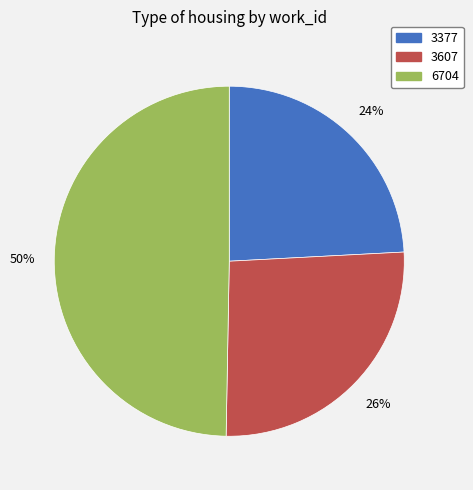

To the nearest percent, what portion does 3377 represent?

24%